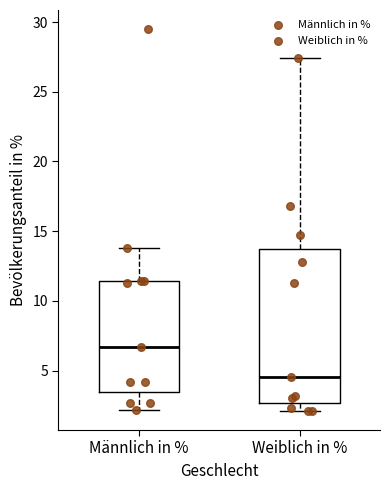

Reading left to right, read every box against the y-axis: the position of its median line, the range the box covers, and the ends of its whiskers. The values are not printed on the chart, so give them approximately, as read against the axis.

Männlich in %: median 6.5, box 3.5 to 11.5, whiskers 2.0 to 14.0
Weiblich in %: median 4.5, box 2.5 to 14.0, whiskers 2.0 to 27.5